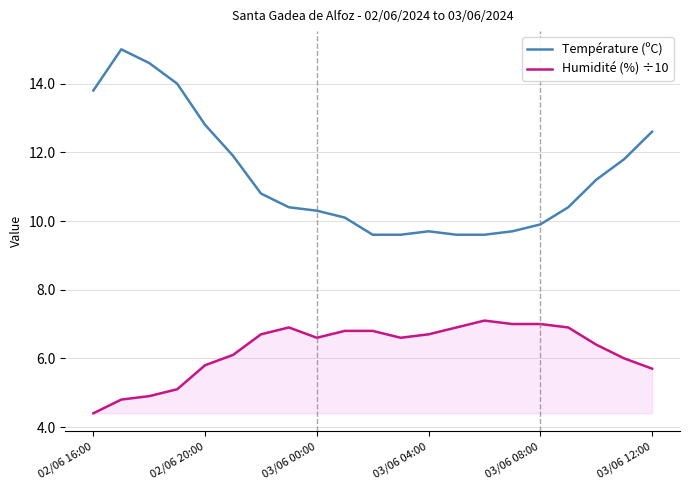

Which series has the largest total across all categories?

Température (ºC)